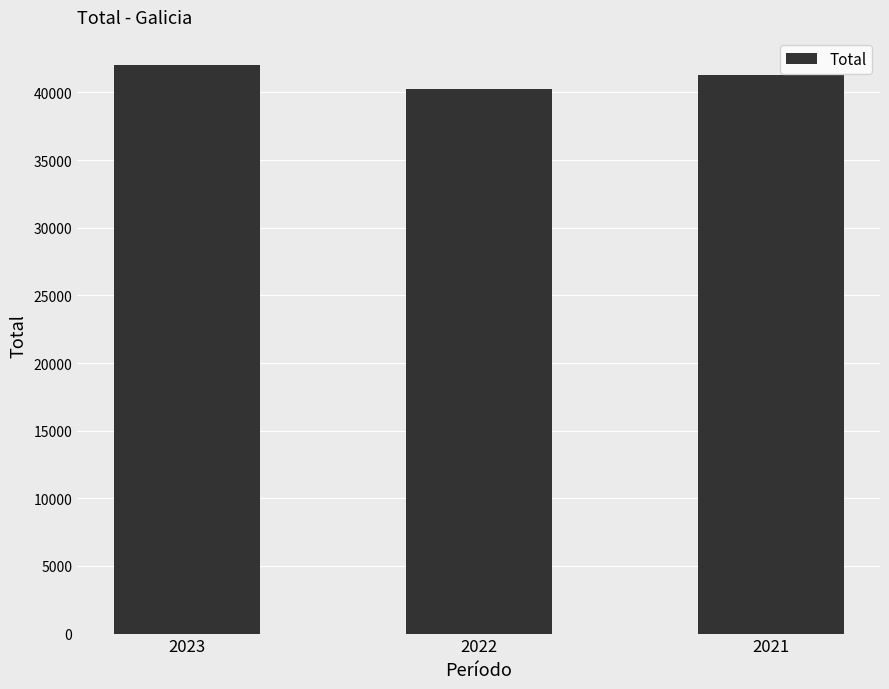

How many categories are shown in the chart?

3